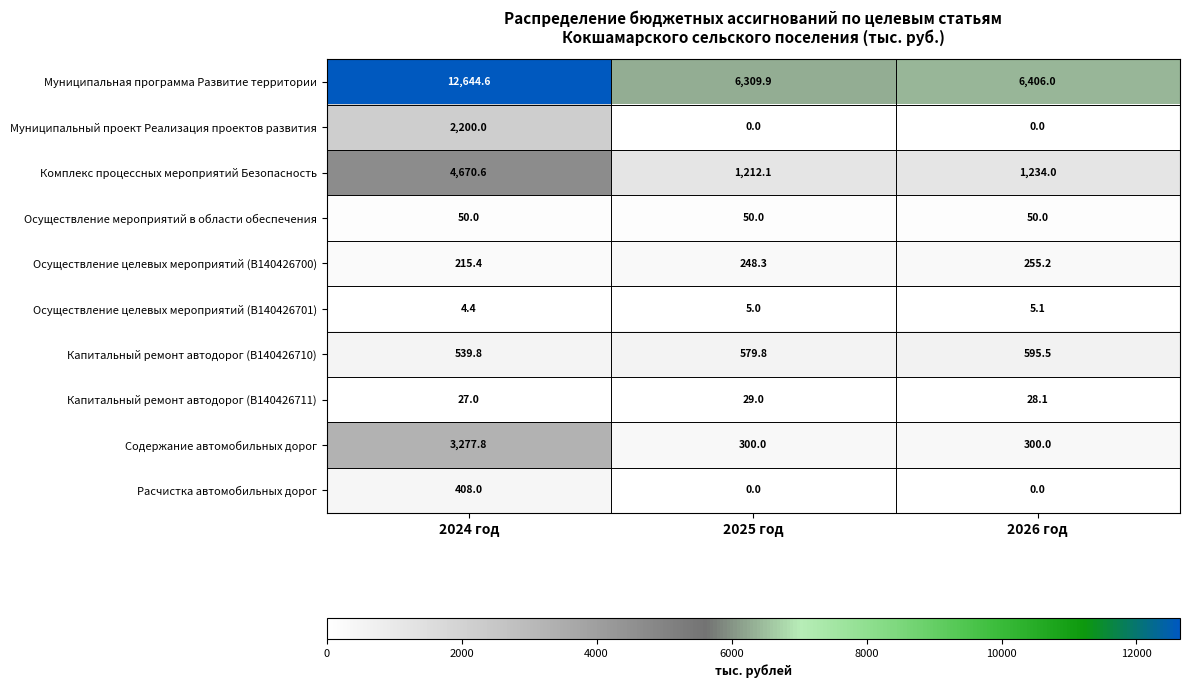

The Осуществление целевых мероприятий (В140426701) series shows 2.7 at 2024 год. True or false?

False